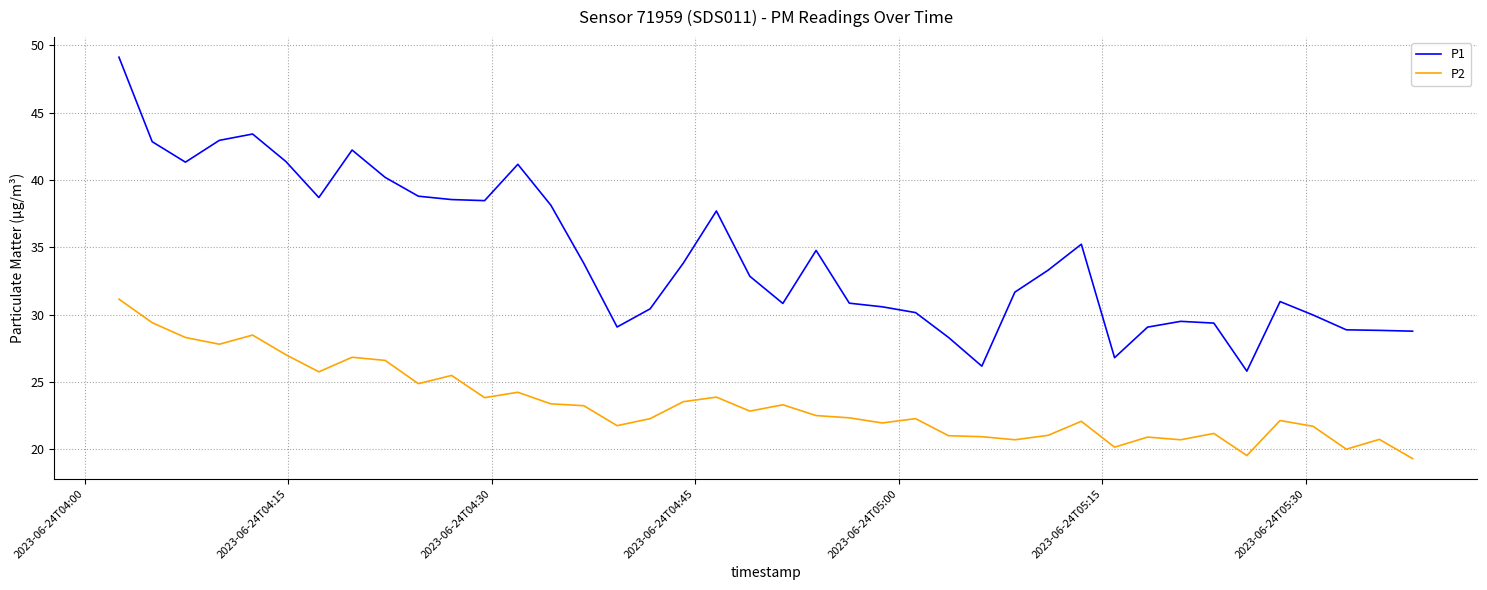

True or false: P2 and P1 cross at least once.

False